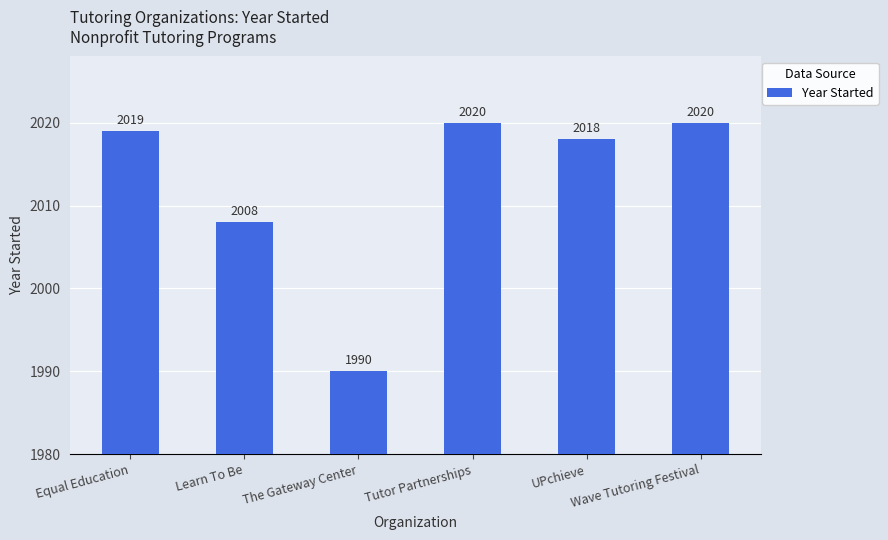

What is the difference between the maximum and minimum values?

30